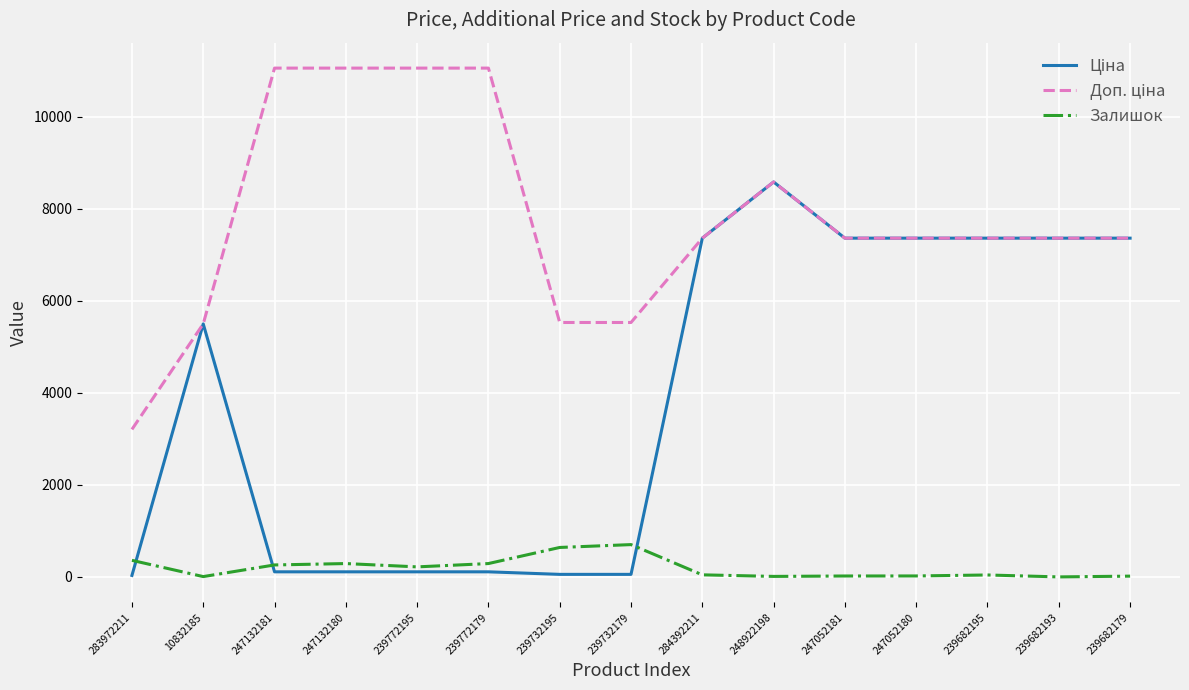

Is it true that Залишок equals 290.0 at 239772179?

True